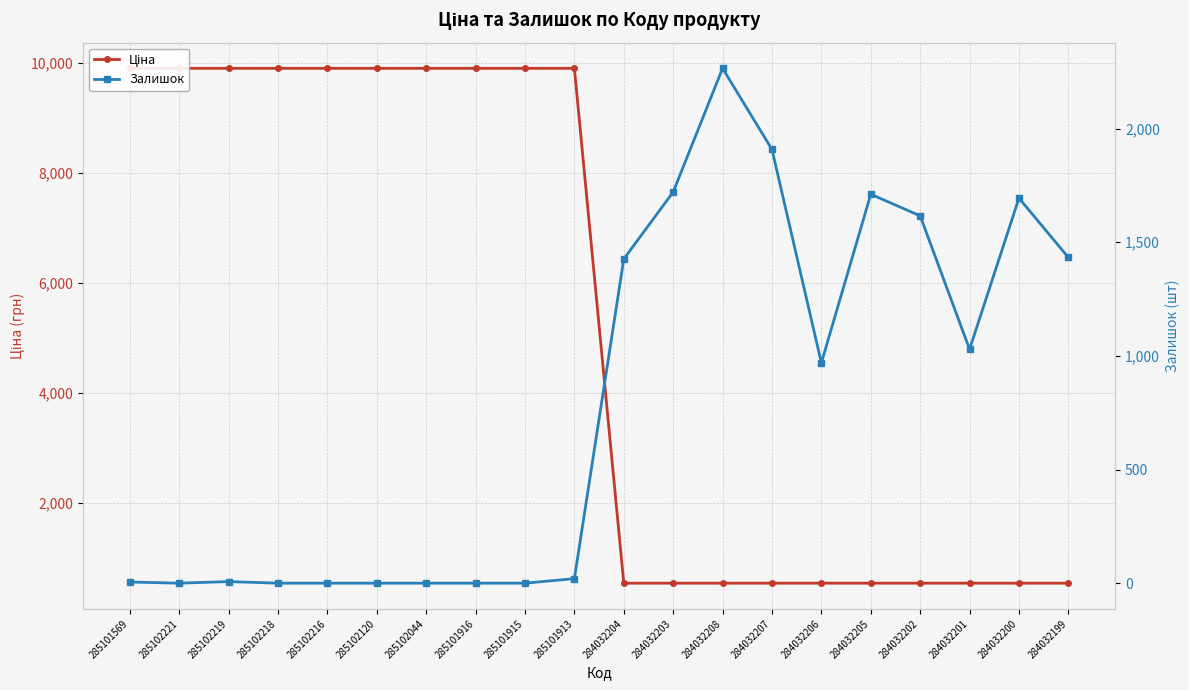

Is it true that Залишок equals 911.0 at 284032202?

False